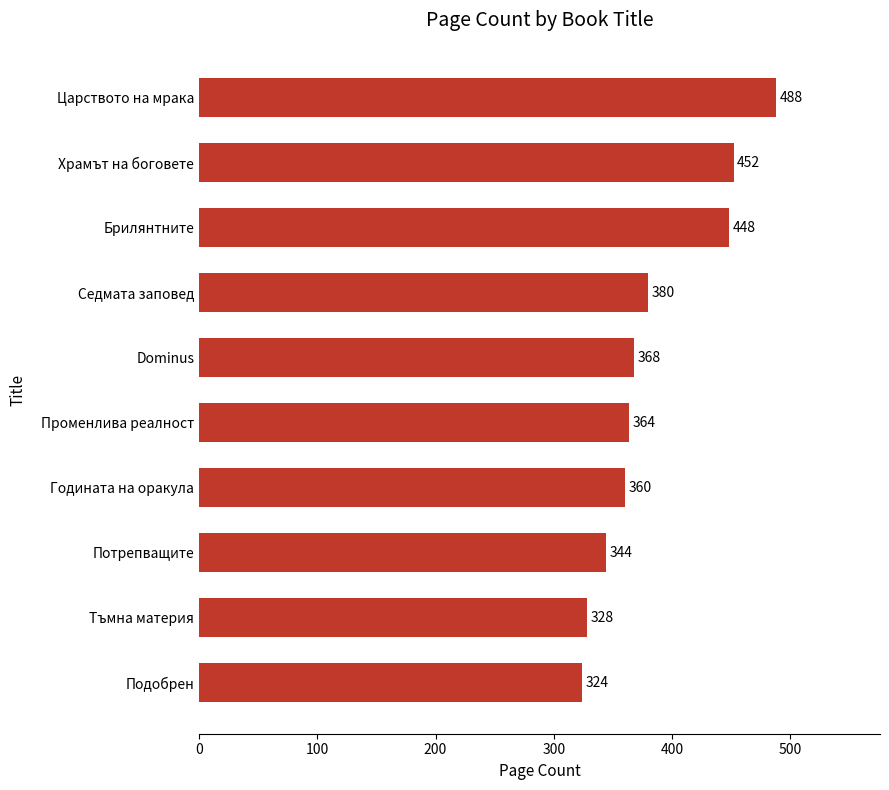

Reading top to bottom, what are all the values shown in this chart?

488	452	448	380	368	364	360	344	328	324